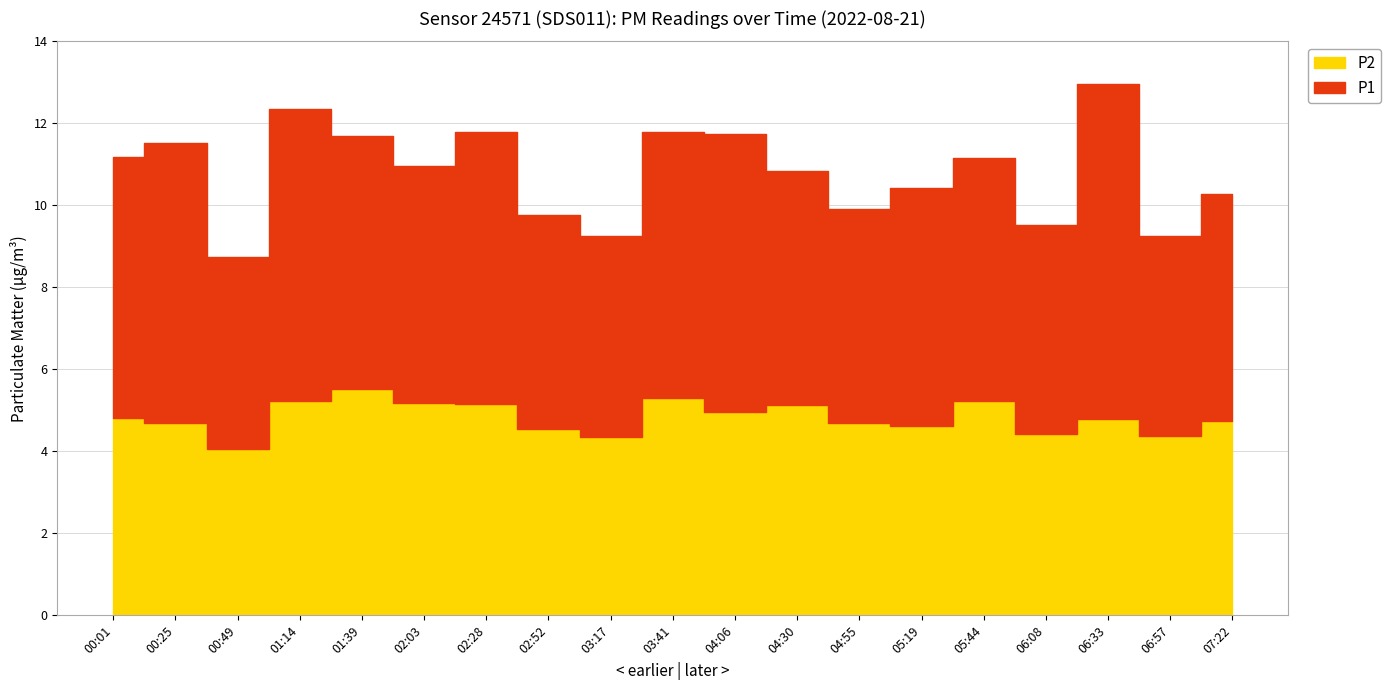

True or false: P2 and P1 intersect in this chart.

False